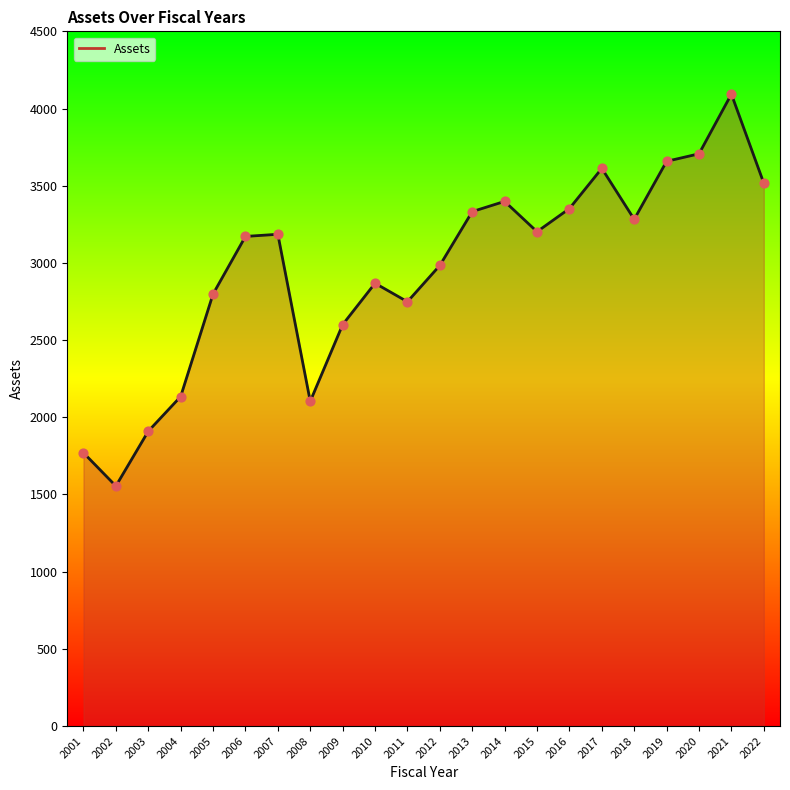

What is the change in value from 2012 to 2013?

+348.7